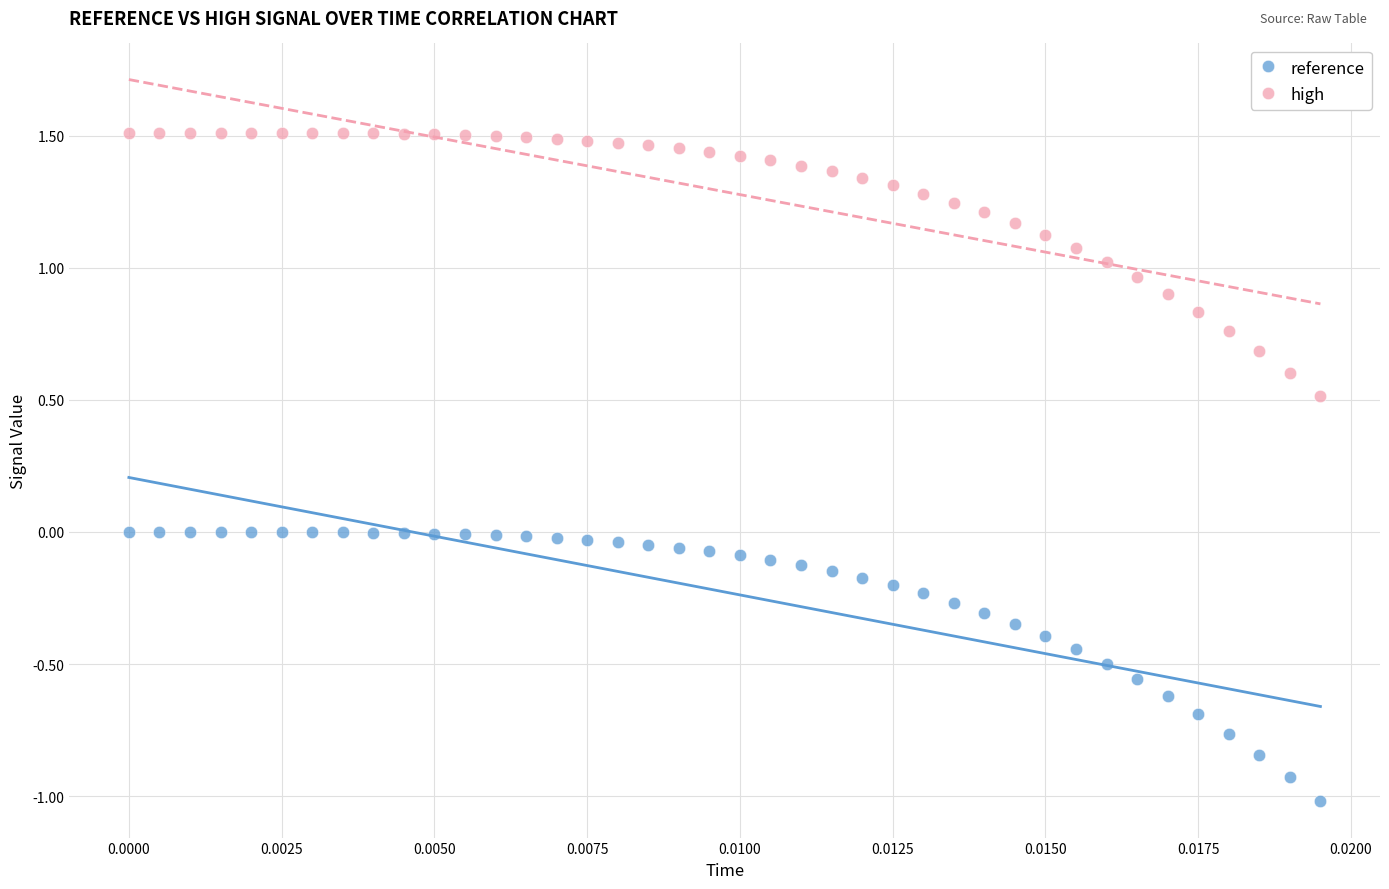

Which series reaches the minimum Y coordinate?

reference